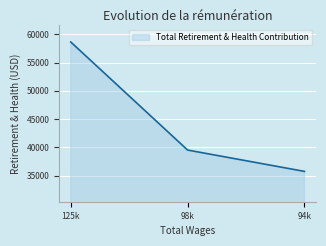

Which has a higher value, 125k or 94k?

125k